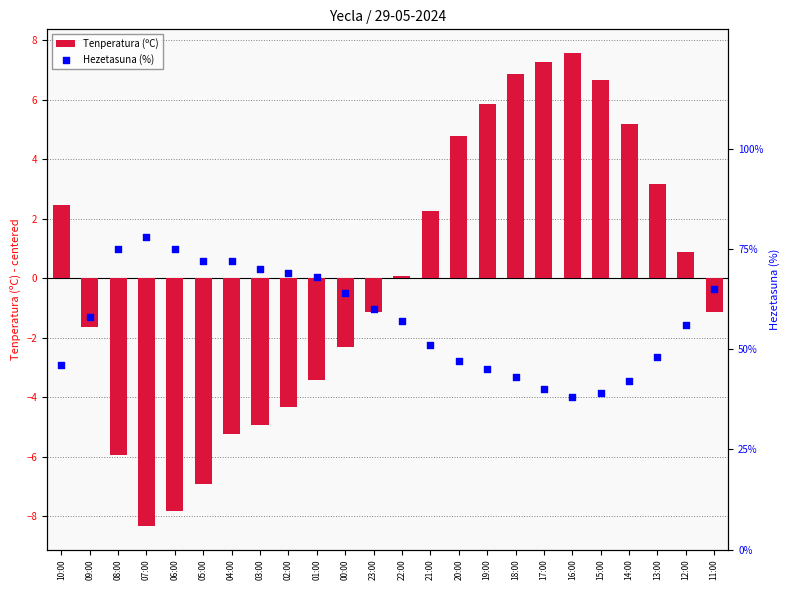

Which series contains the highest Y value?

Tenperatura (ºC)